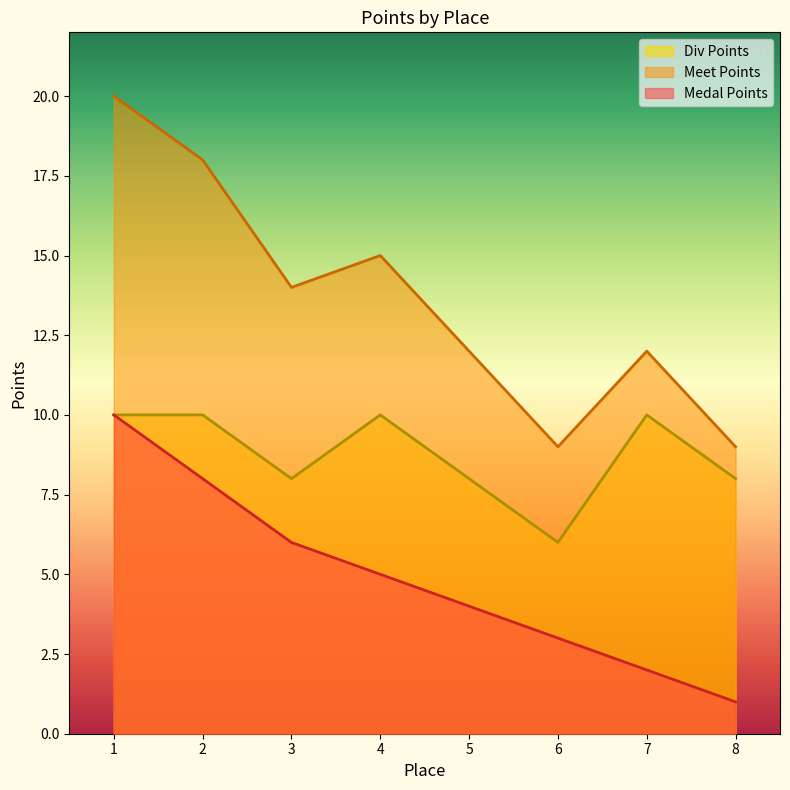

Reading left to right, extract all data points from this chart.

Medal Points: 10	8	6	5	4	3	2	1
Meet Points: 20	18	14	15	12	9	12	9
Div Points: 10	10	8	10	8	6	10	8